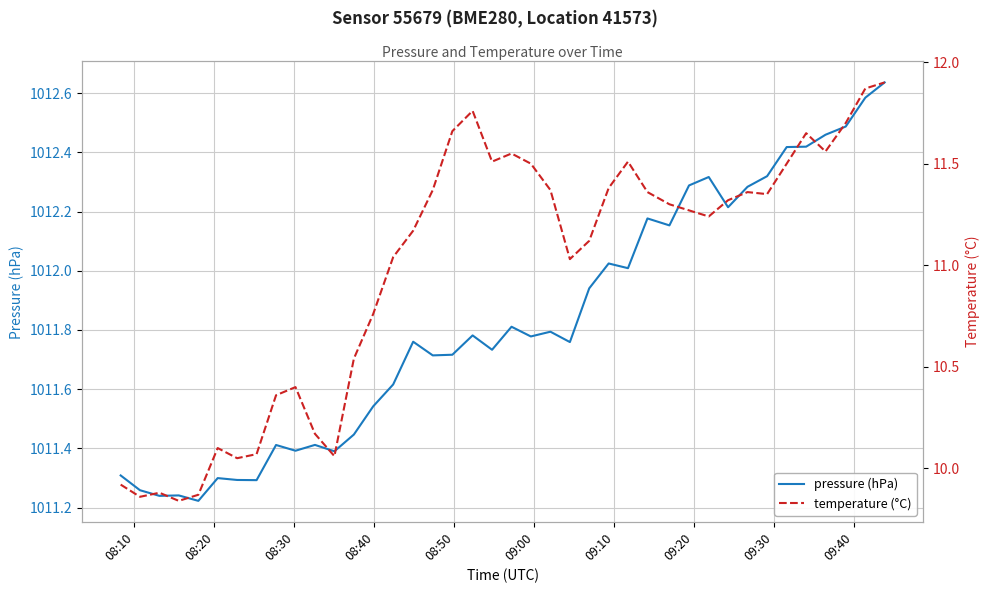

At how many categories does at least one series exceed 870?

40